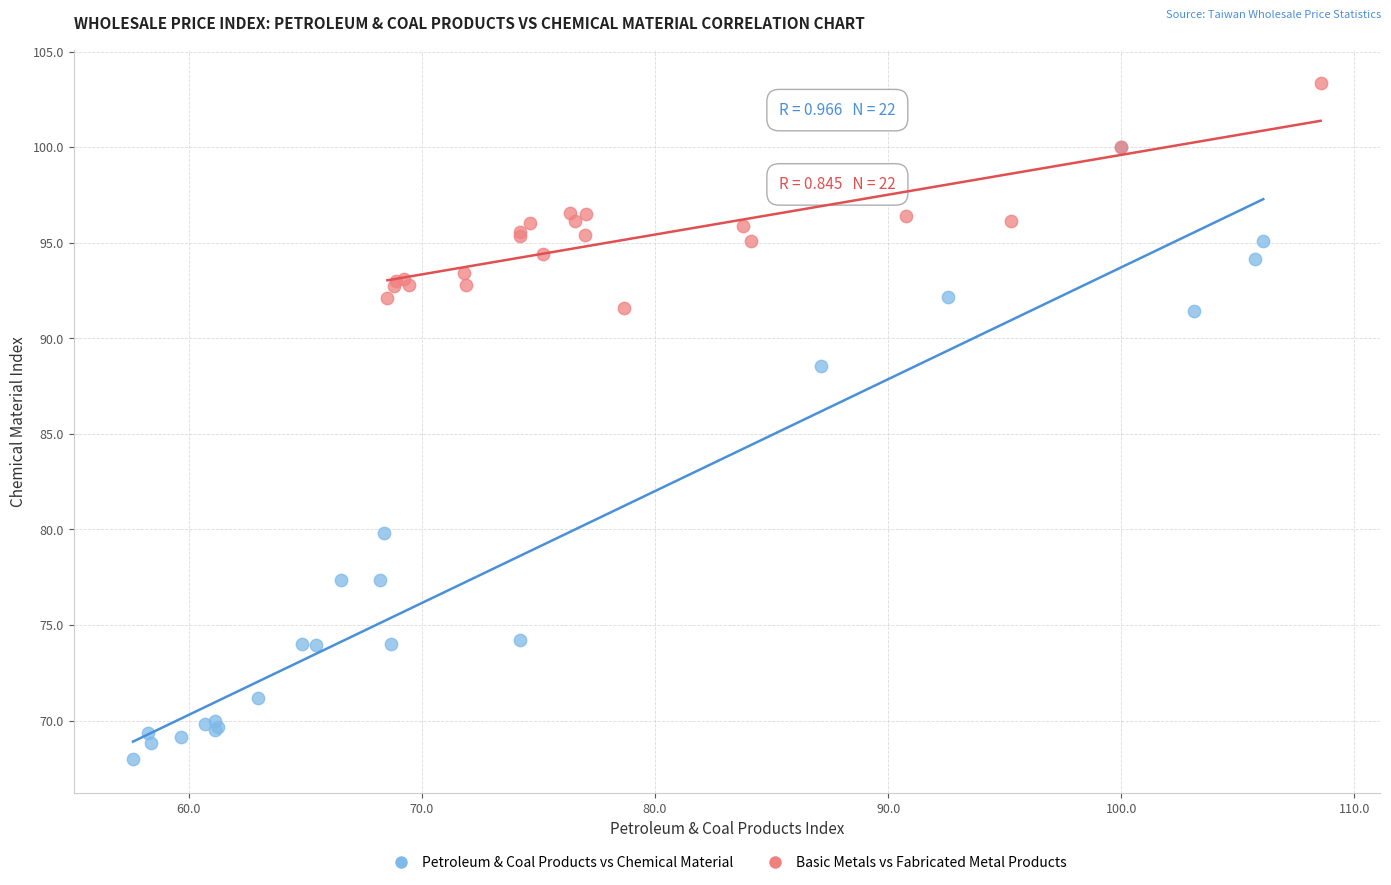

Which series has the largest Y range (max minus min)?

Petroleum & Coal Products vs Chemical Material